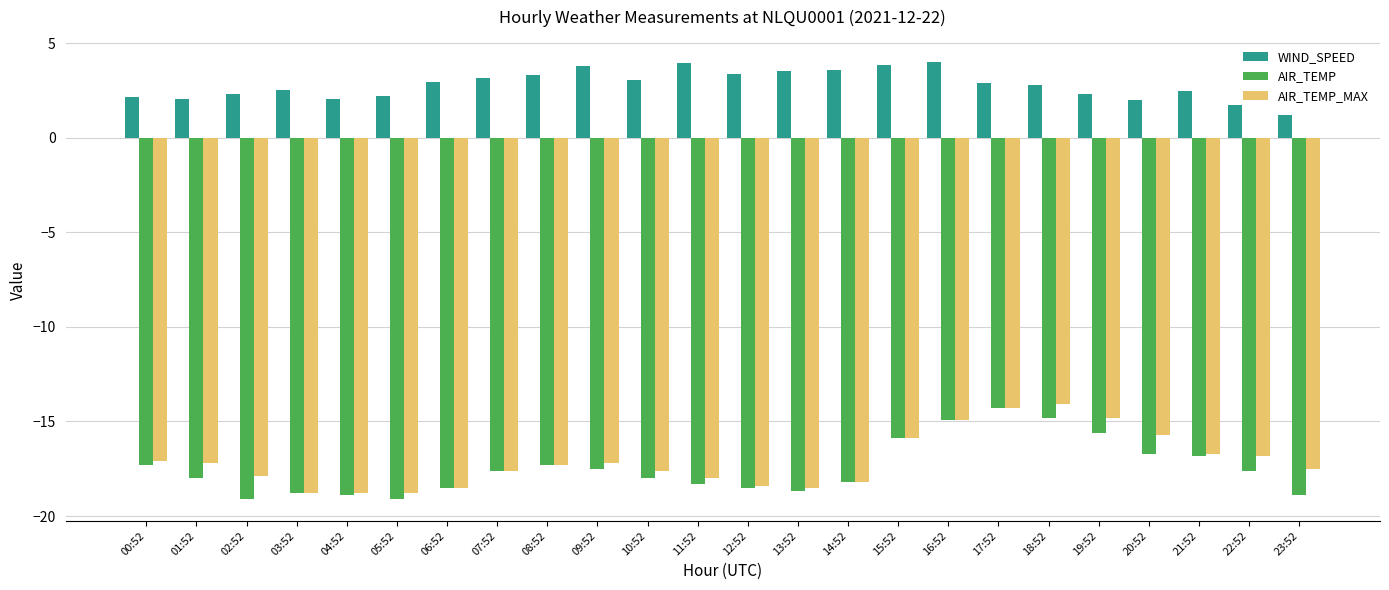

What is the total value across all series at 12:52?

-33.5